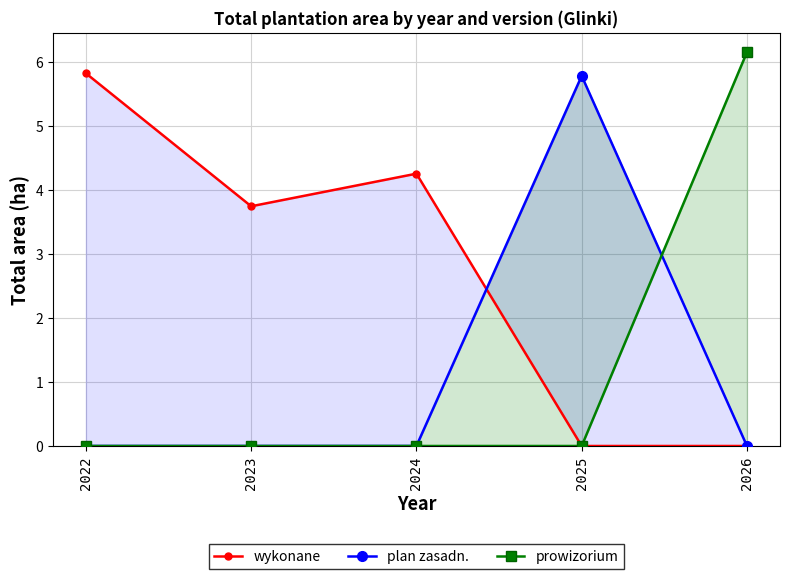

After their last crossing, which series has the higher values: wykonane or plan zasadn.?

plan zasadn.